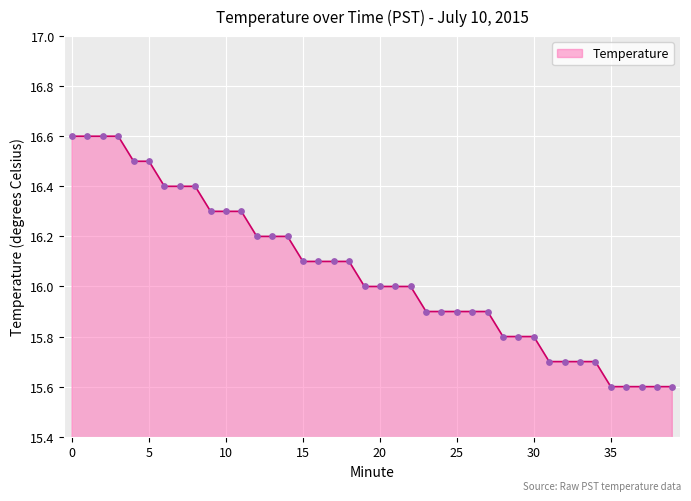

What is the minimum value shown in the chart?

15.6